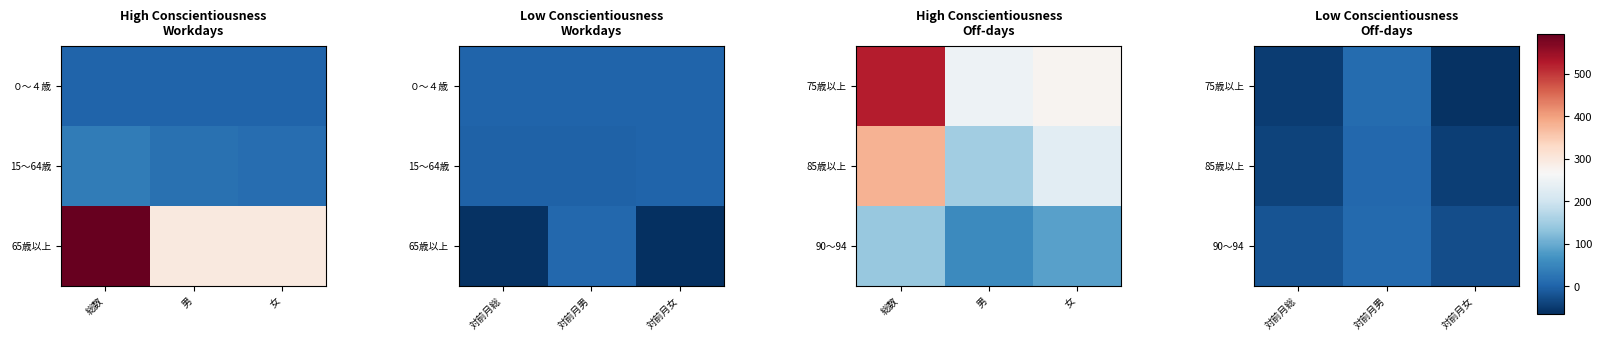

Is the value of 90～94 at 対前月総 greater than the value of 75歳以上 at 対前月総?

Yes